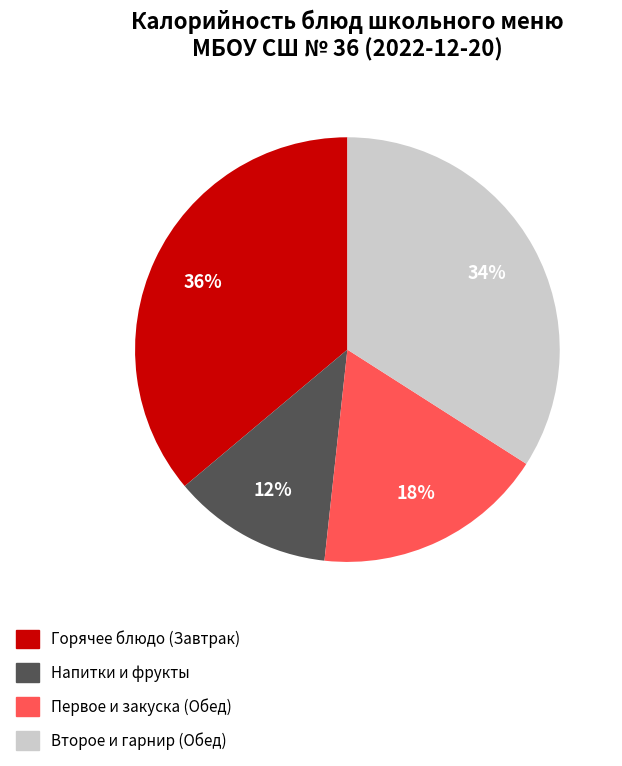

To the nearest percent, what is the average slice percentage?

25%